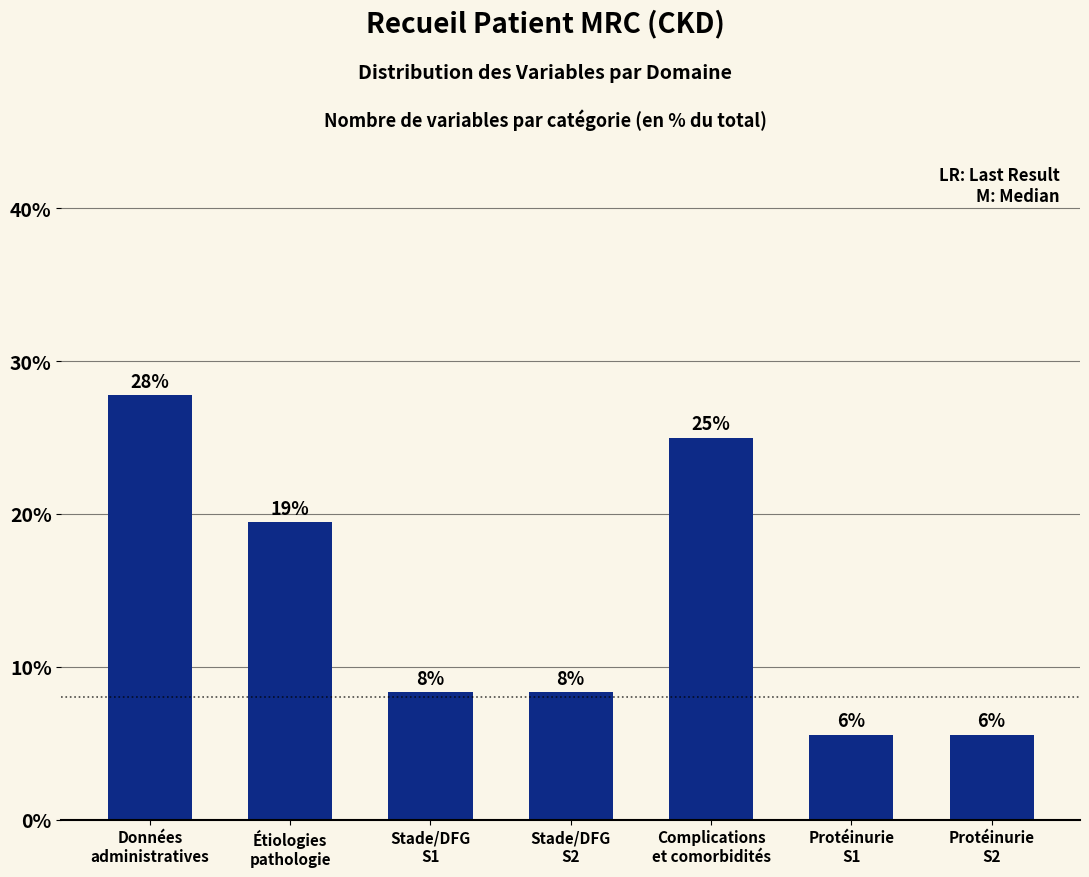

True or false: the data shows 1.7 at Protéinurie
S2.

False